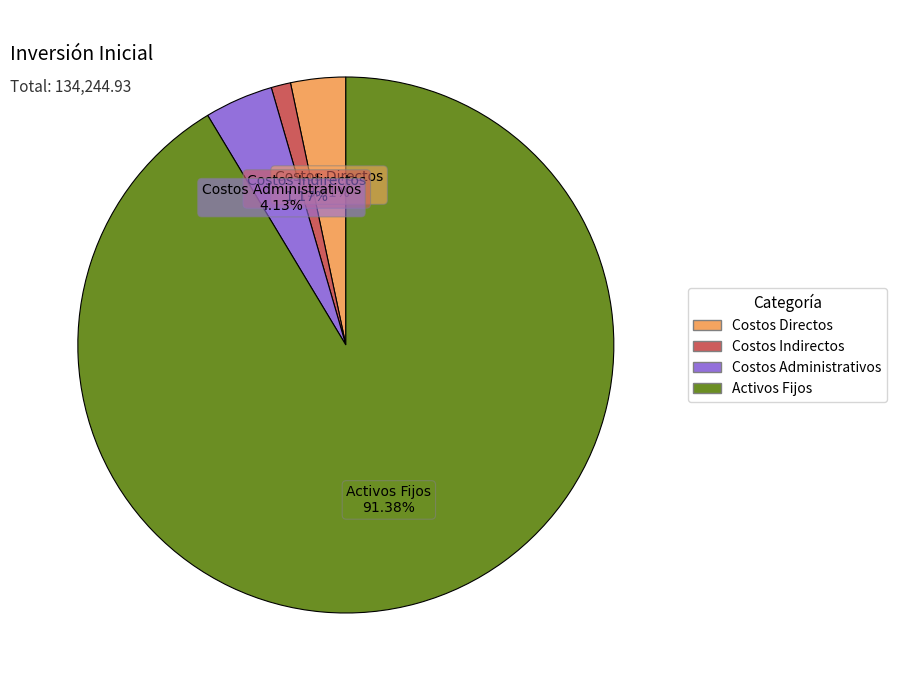

Rank the categories by value from highest to lowest.

Activos Fijos, Costos Administrativos, Costos Directos, Costos Indirectos